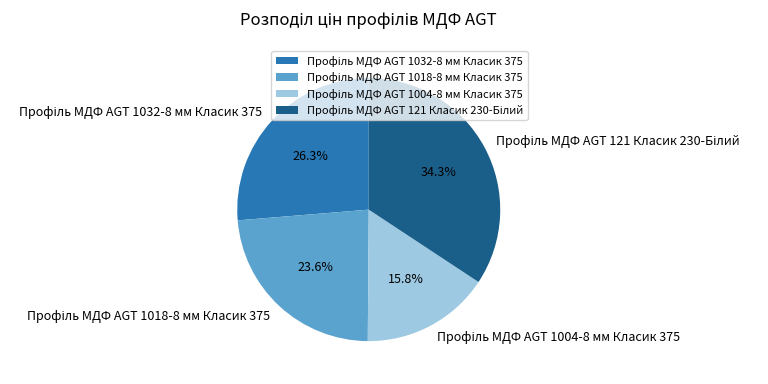

Is there a majority slice in this chart?

No